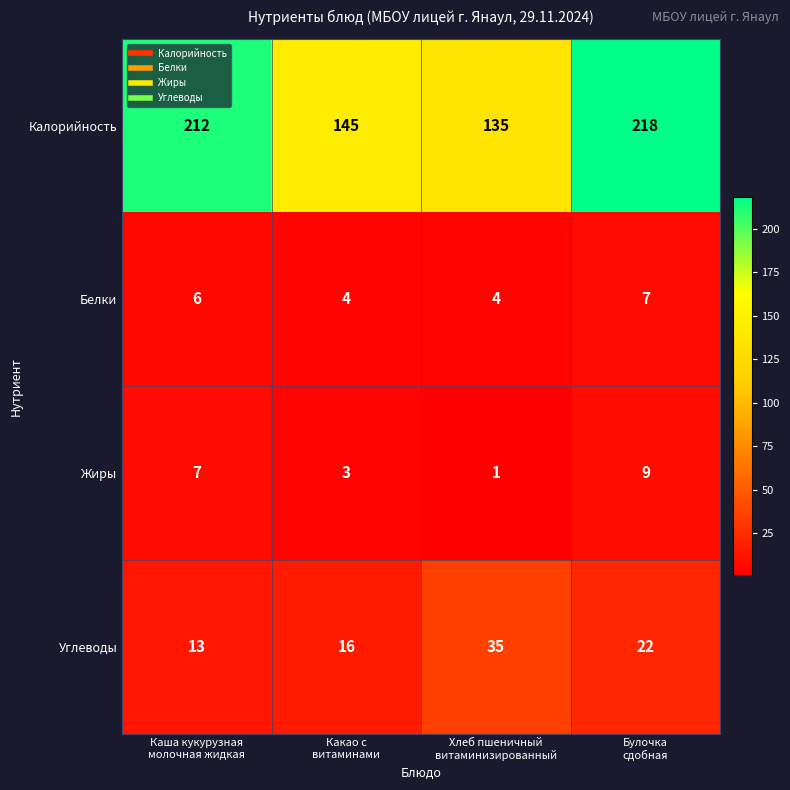

Which series has the largest total across all categories?

Калорийность